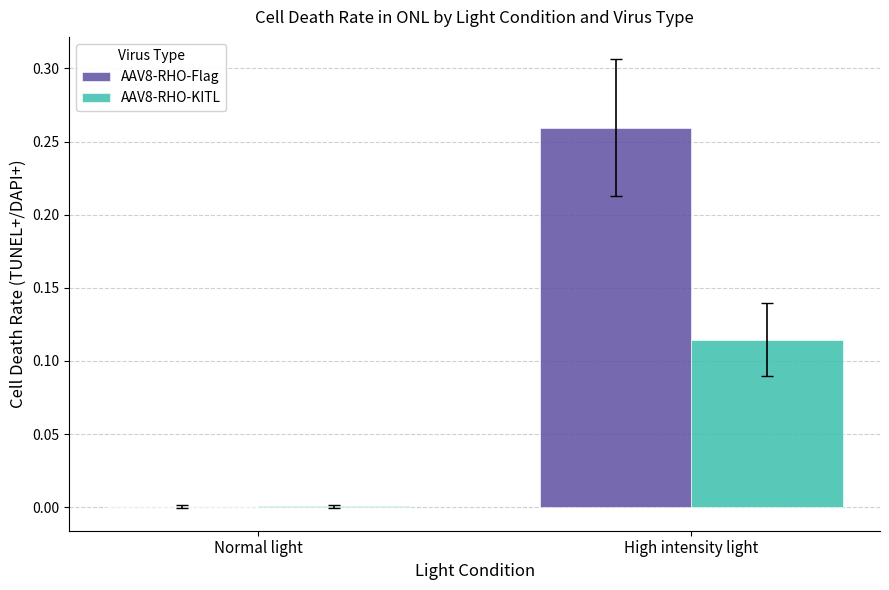

At which label does AAV8-RHO-Flag reach its peak?

High intensity light